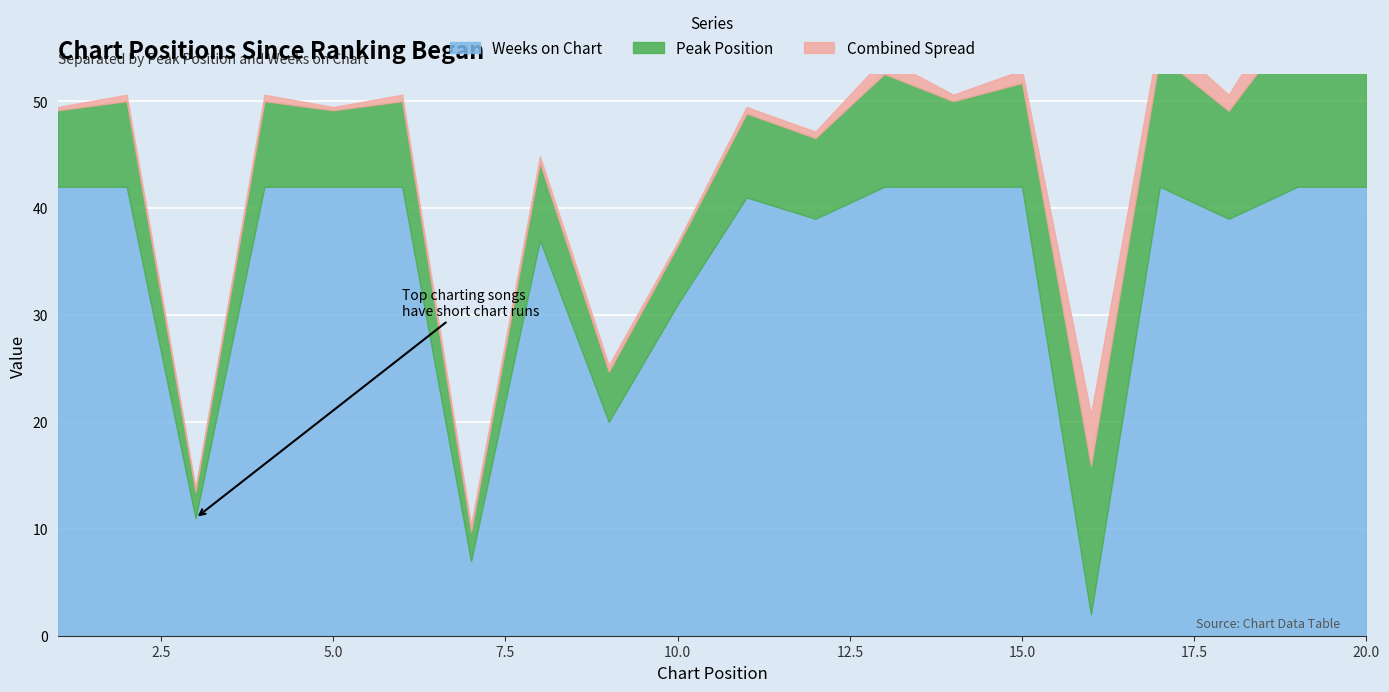

How many interior local peaks does the Weeks on Chart series have?

3